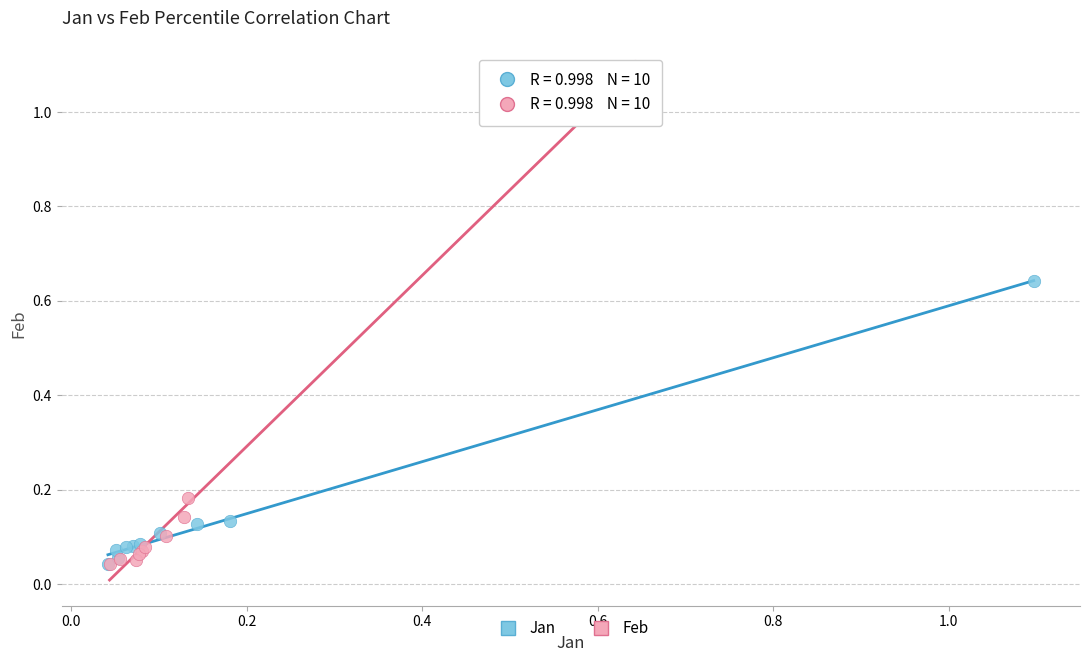

What are all the series names shown in the legend?

Jan, Feb